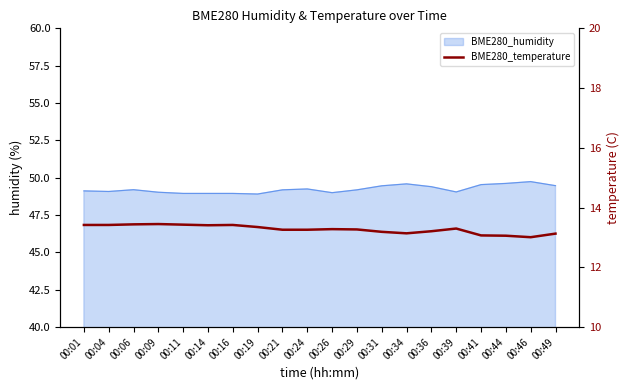

Is it true that the value at 00:24 is 13.3?

True